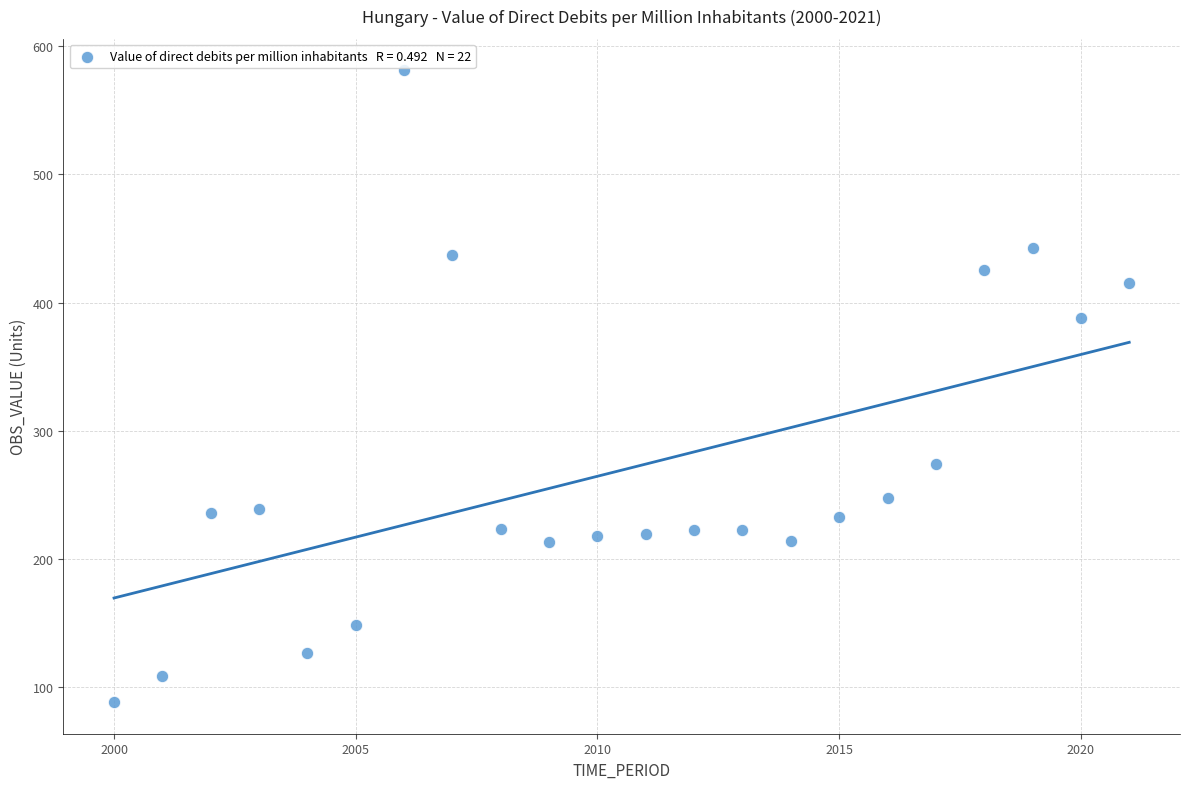

What Y value in the scatter plot is closest to 334?

388.0